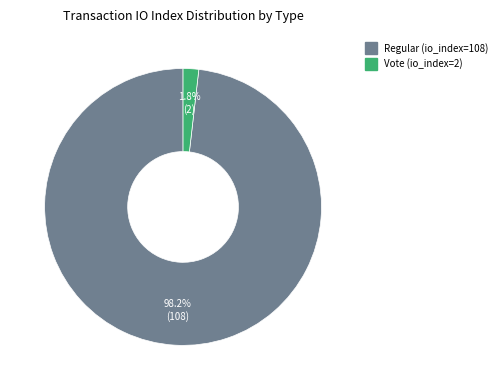

What percentage is the Vote (io_index=2) slice, to the nearest percent?

2%